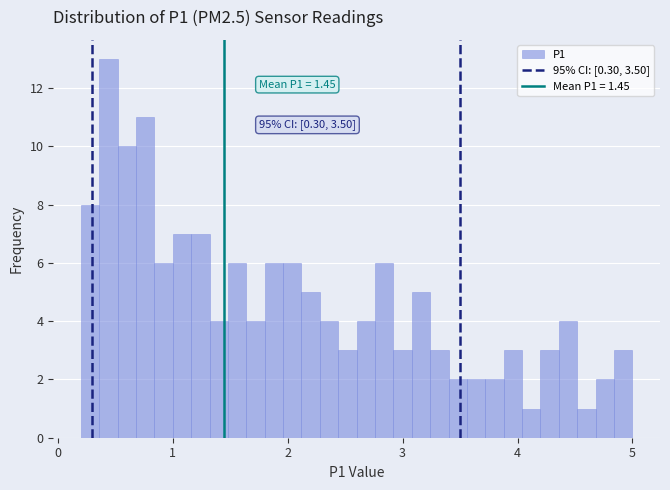

Around what value on the x-axis is the tallest bar? Give the approximate position of its centre, as read against the axis.

0.4